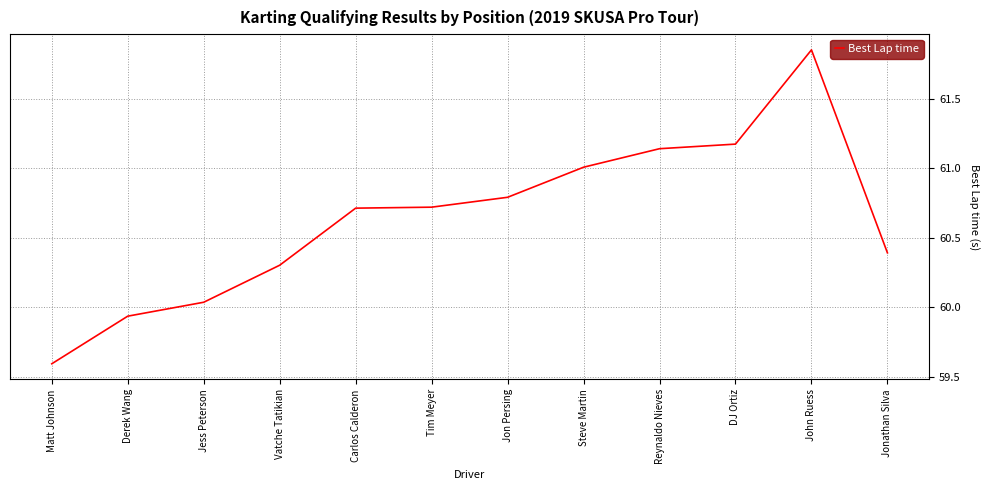

The value at Derek Wang is 97.5. True or false?

False